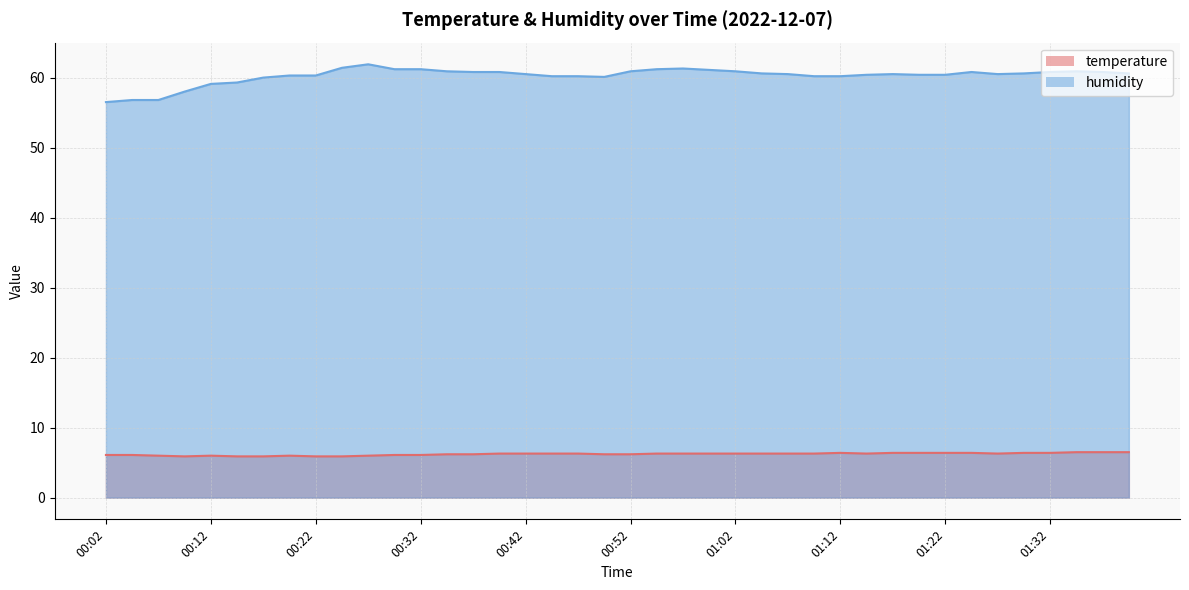

True or false: temperature has a value of 2.2 at 01:02.

False